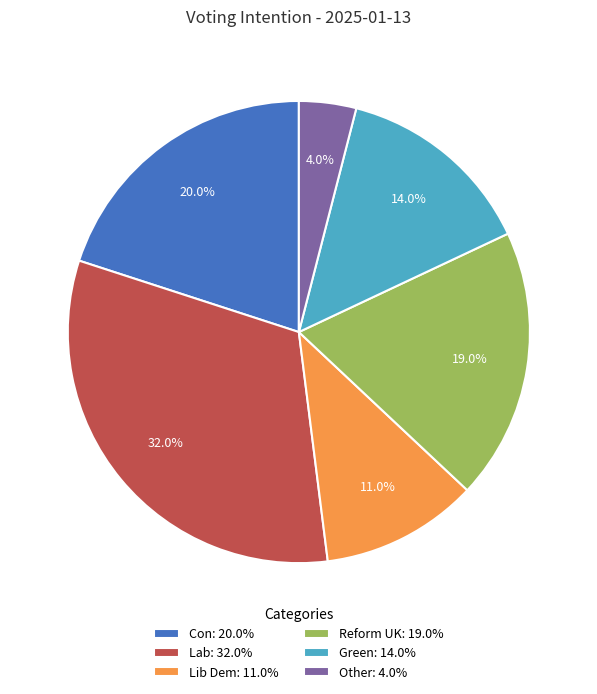

Is it true that Lab is 32% of the pie?

True